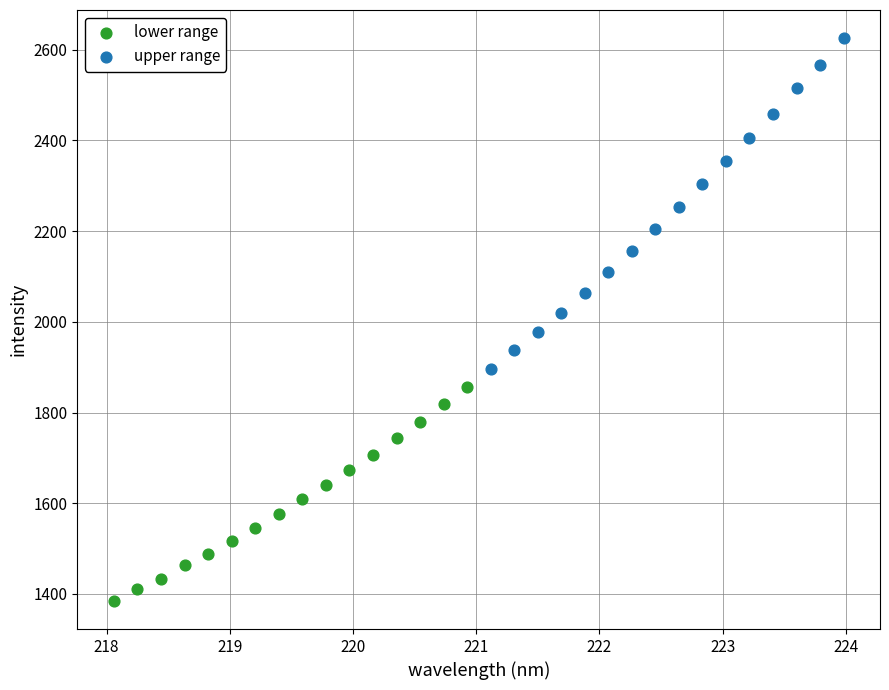

Which series contains the lowest Y value?

lower range